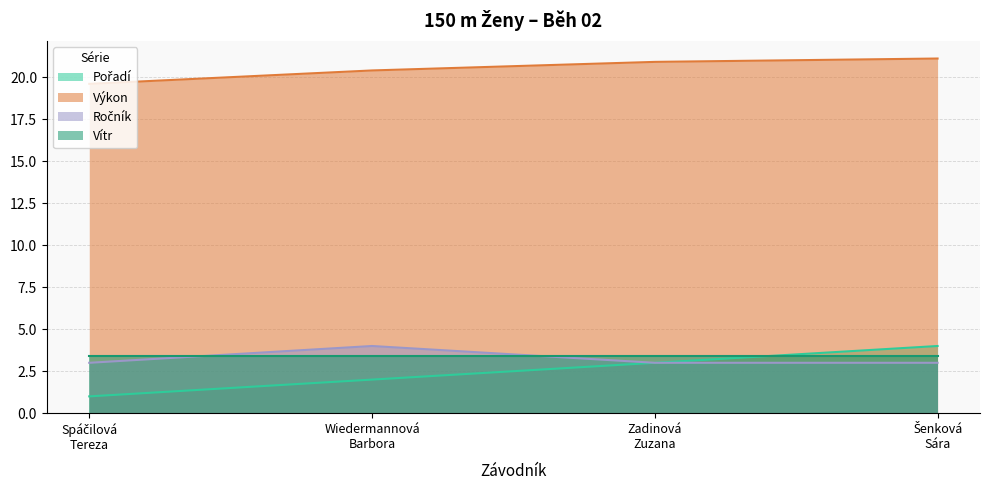

Which series has the widest spread of values?

Pořadí